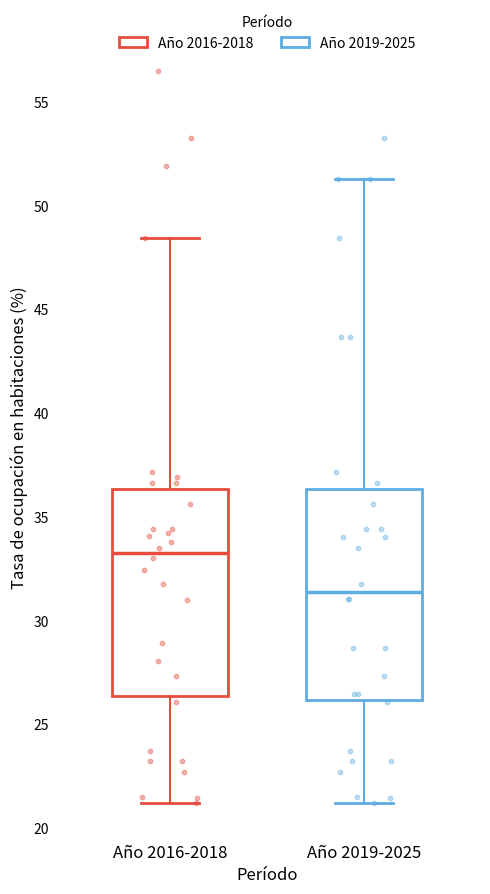

Reading left to right, transcribe this box plot: for each box, give where its median line is, the range the box spans, and where its two whiskers end, as read against the y-axis. The values are not printed on the chart, so give them approximately, as read against the axis.

Año 2016-2018: median 33.0, box 26.5 to 36.5, whiskers 21.0 to 48.5
Año 2019-2025: median 31.5, box 26.0 to 36.5, whiskers 21.0 to 51.5